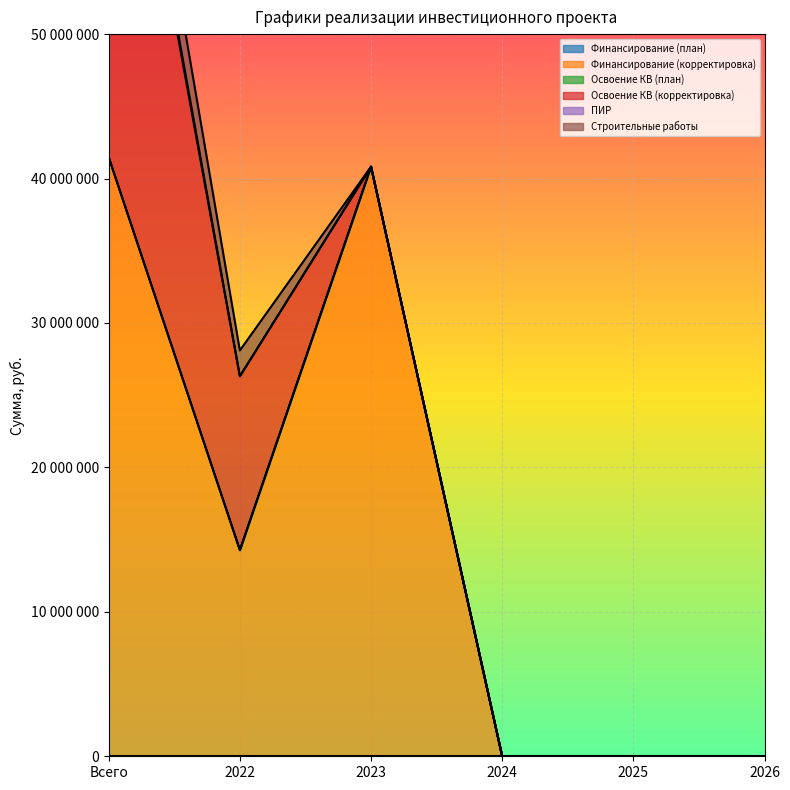

True or false: Строительные работы and Освоение КВ (план) intersect in this chart.

False